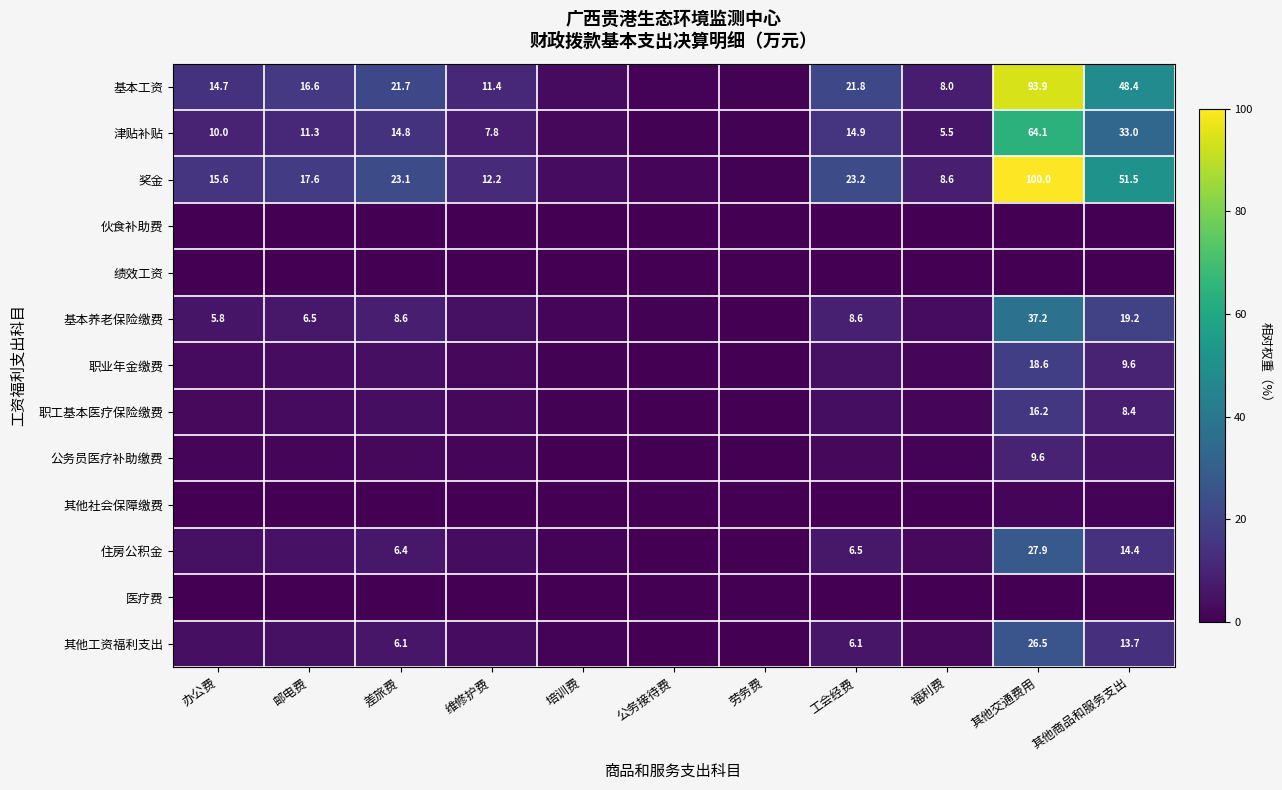

At which label does 基本养老保险缴费 reach its peak?

其他交通费用